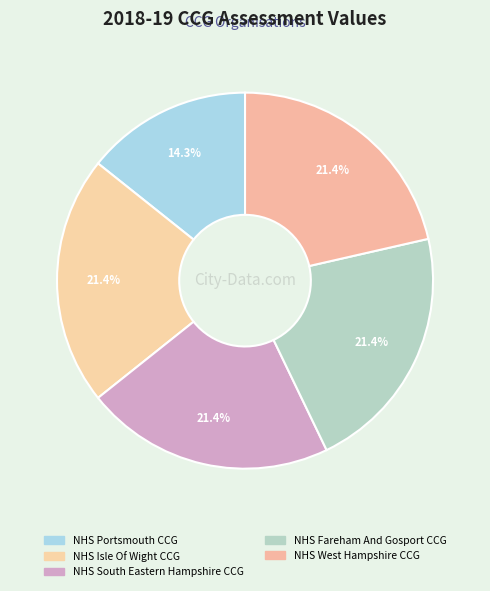

True or false: NHS West Hampshire CCG accounts for 21% of the total.

True